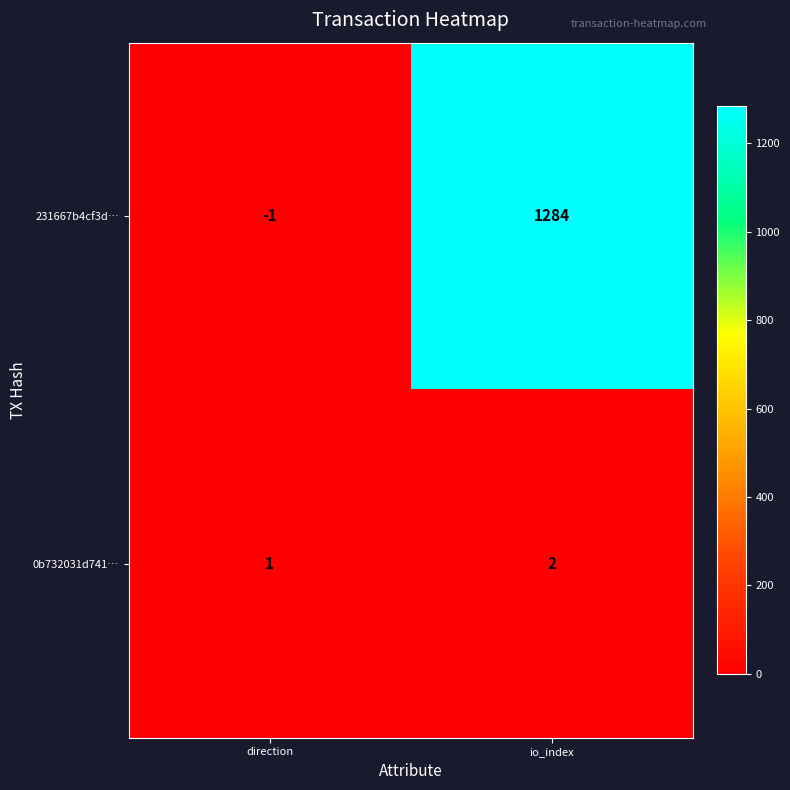

What is the greatest value displayed?

1284